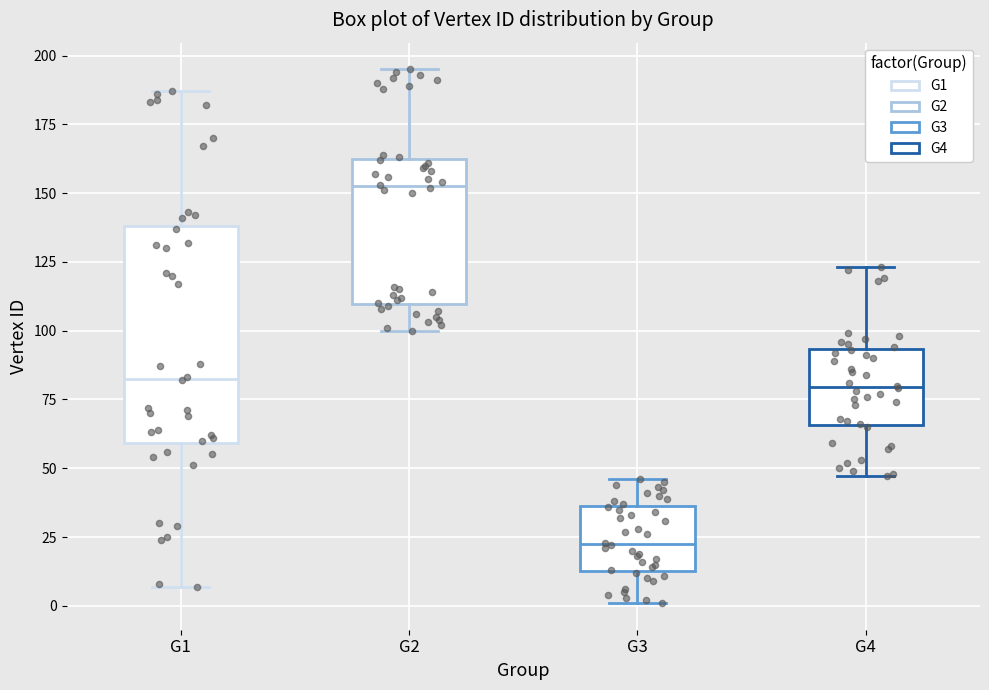

Reading left to right, read every box against the y-axis: the position of its median line, the range the box covers, and the ends of its whiskers. The values are not printed on the chart, so give them approximately, as read against the axis.

G1: median 85, box 60 to 140, whiskers 5 to 185
G2: median 155, box 110 to 160, whiskers 100 to 195
G3: median 25, box 15 to 35, whiskers 0 to 45
G4: median 80, box 65 to 95, whiskers 45 to 125